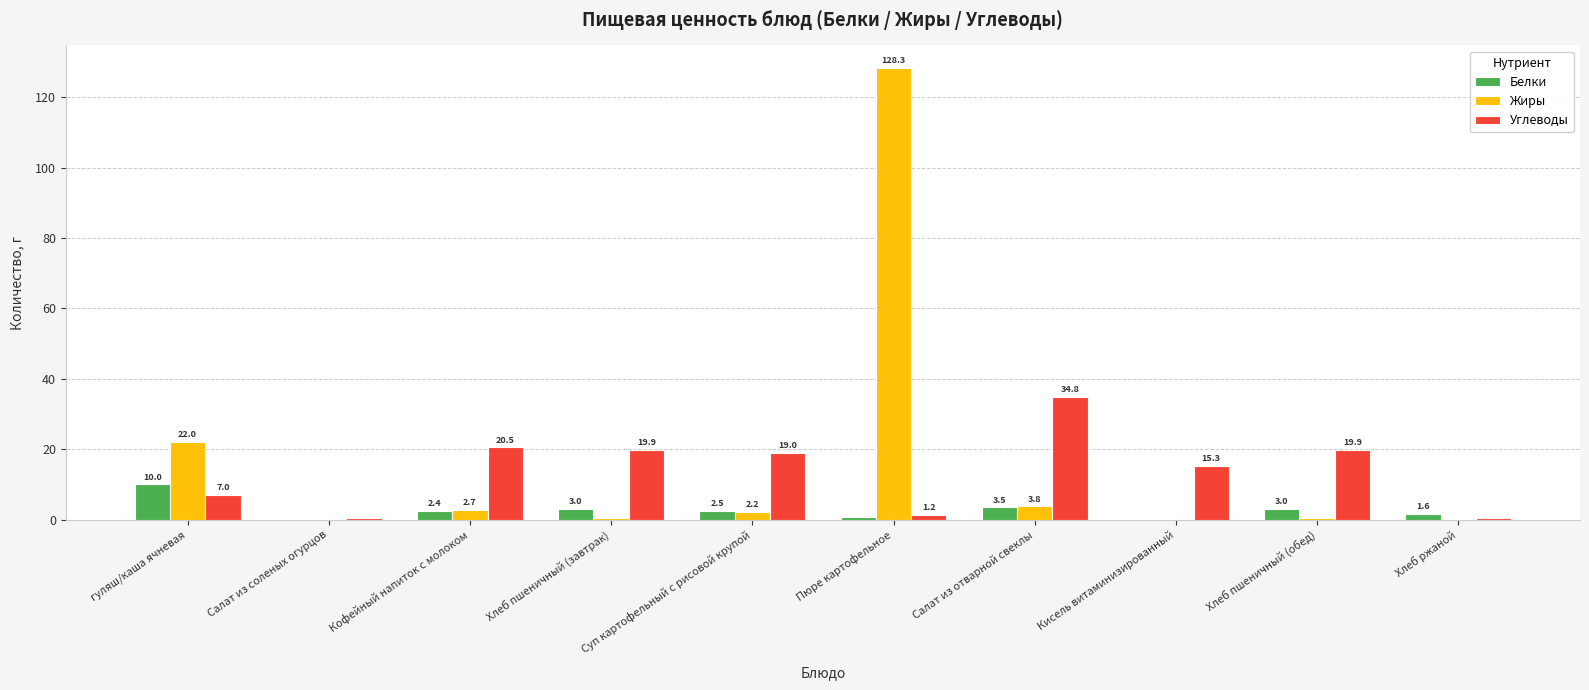

The Белки series shows 17.1 at гуляш/каша ячневая. True or false?

False